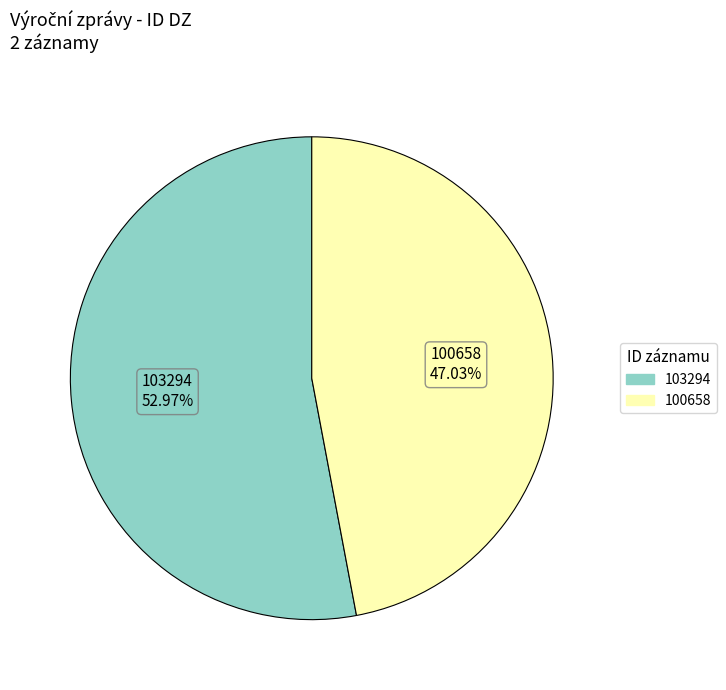

Count the number of slices in the pie.

2